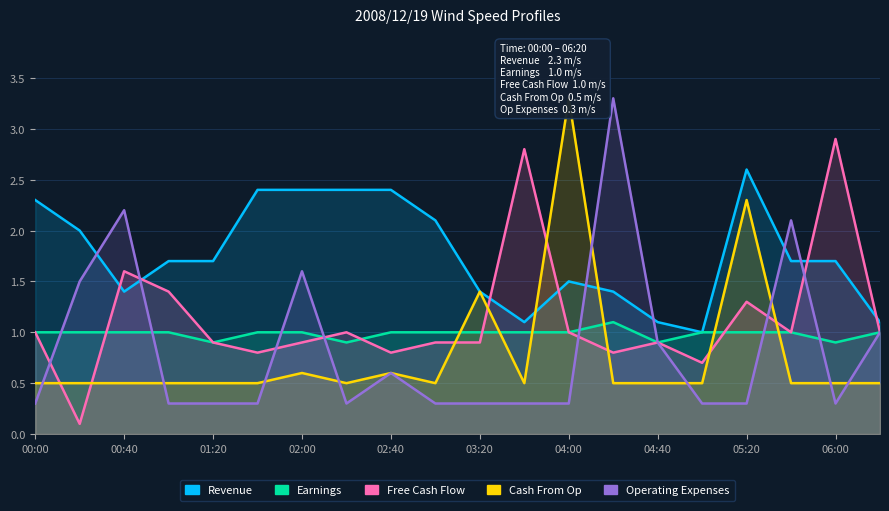

What is the sum of the Cash From Op values at 02:40 and 05:20?

2.9